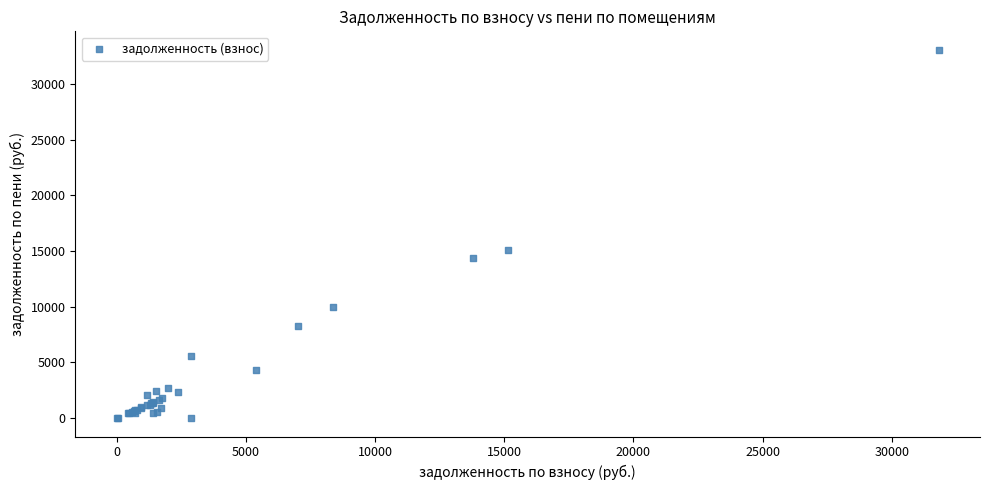

What Y value in the scatter plot is closest to 16539?

15135.3